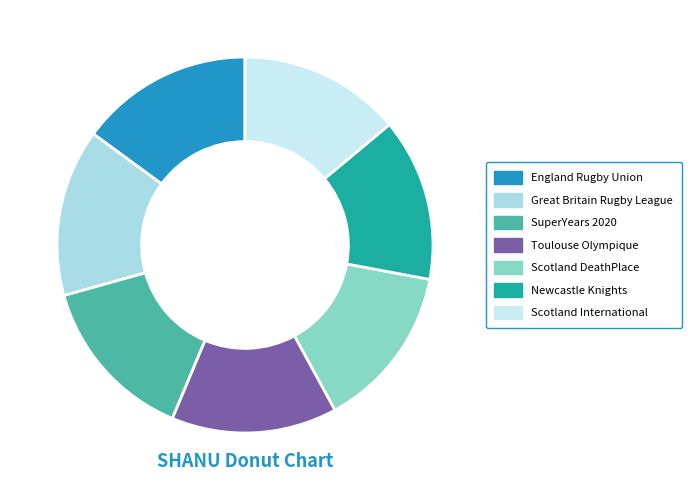

True or false: Toulouse Olympique accounts for 27% of the total.

False